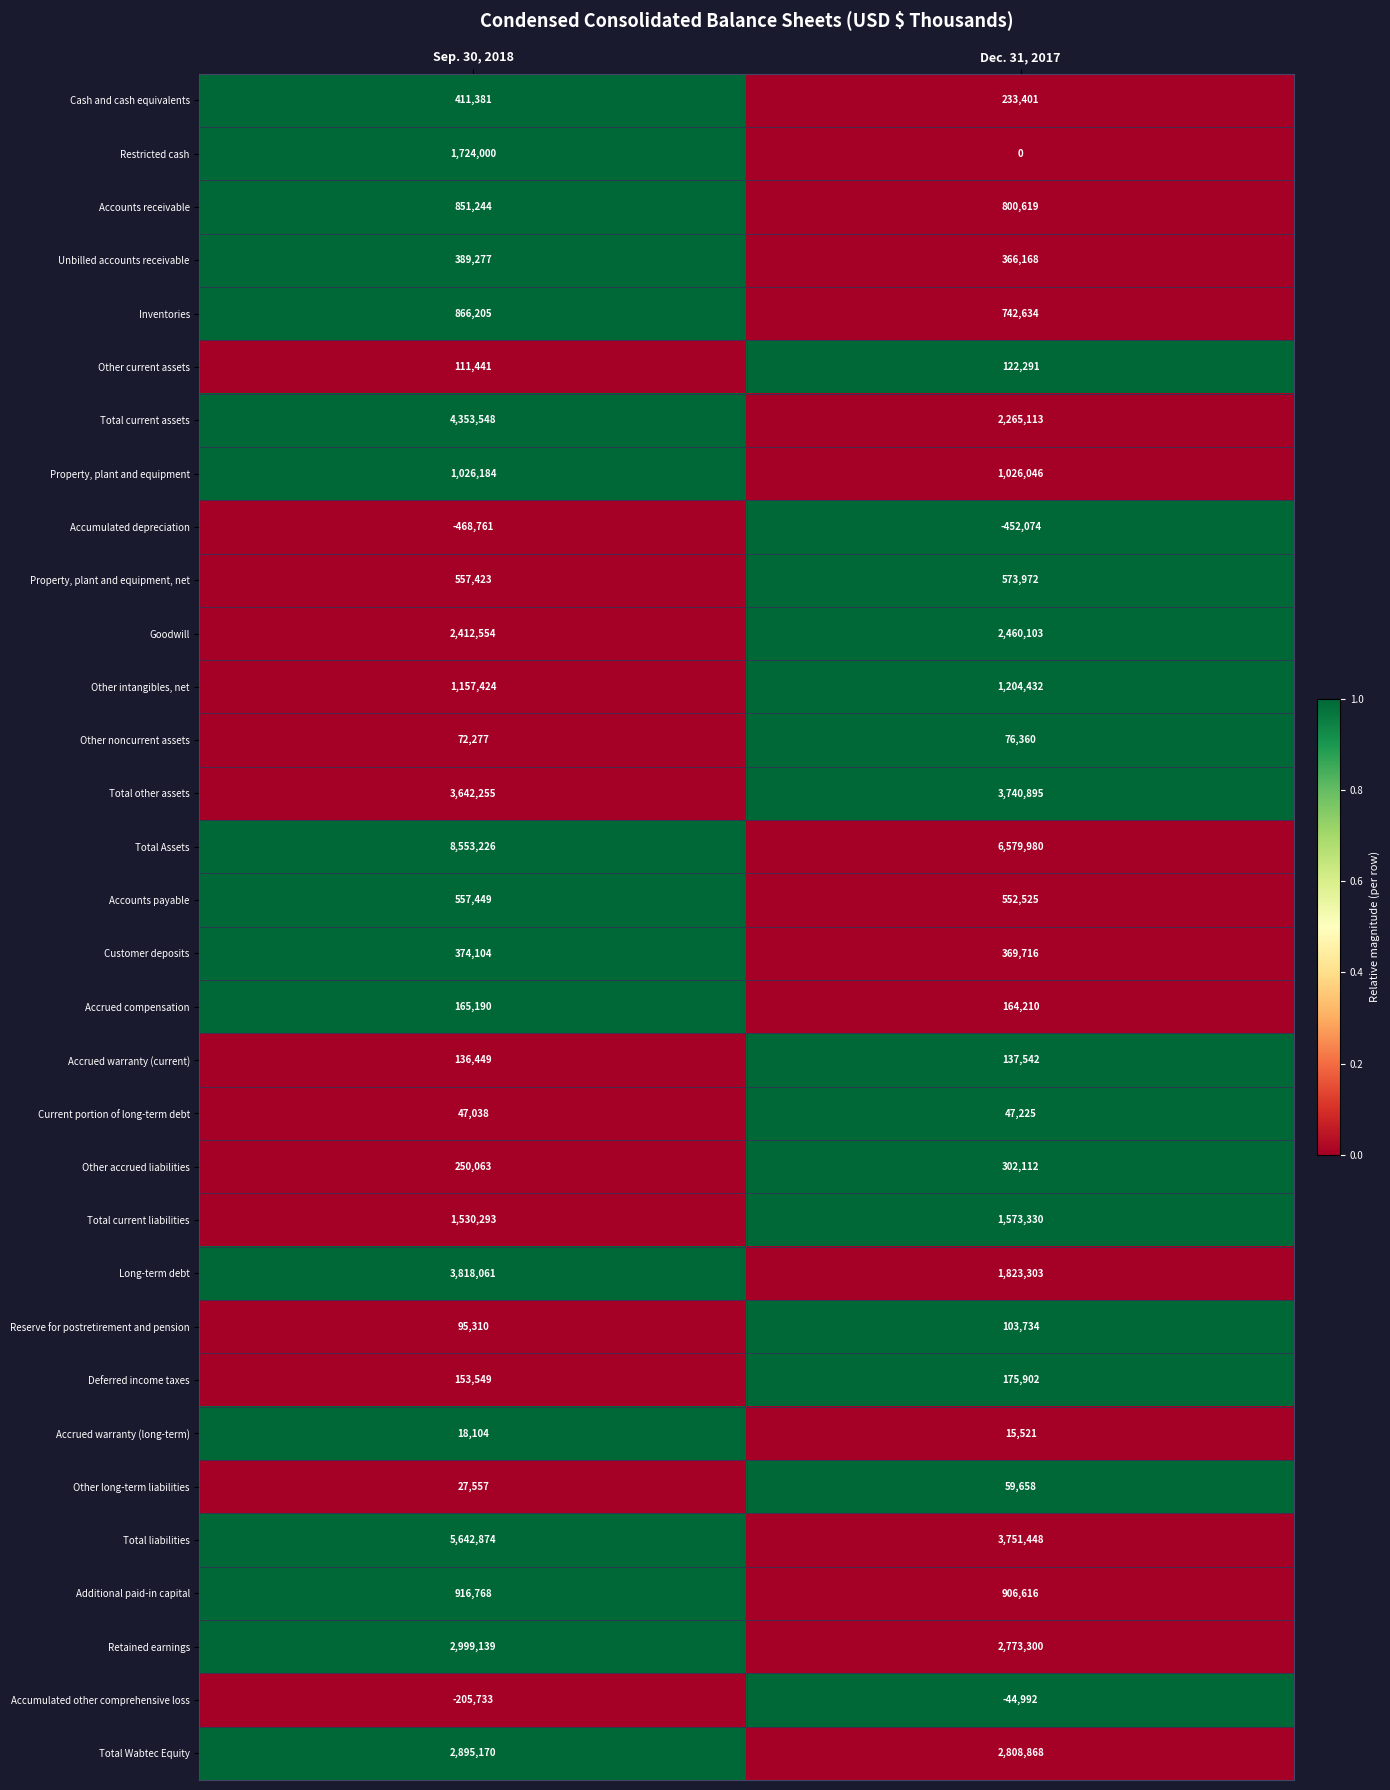

Which series has the largest total across all categories?

Total Assets